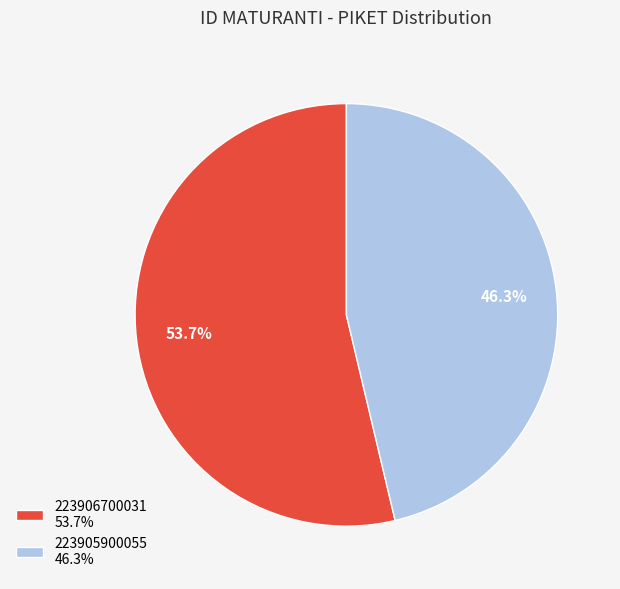

To the nearest percent, what is the average slice percentage?

50%